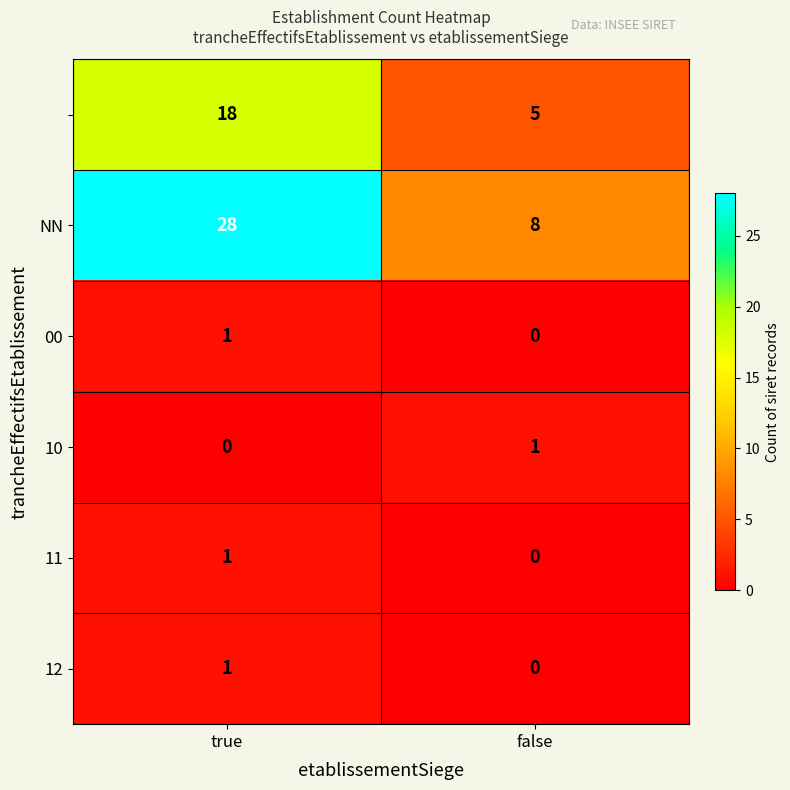

At which category is the sum across all series the highest?

true